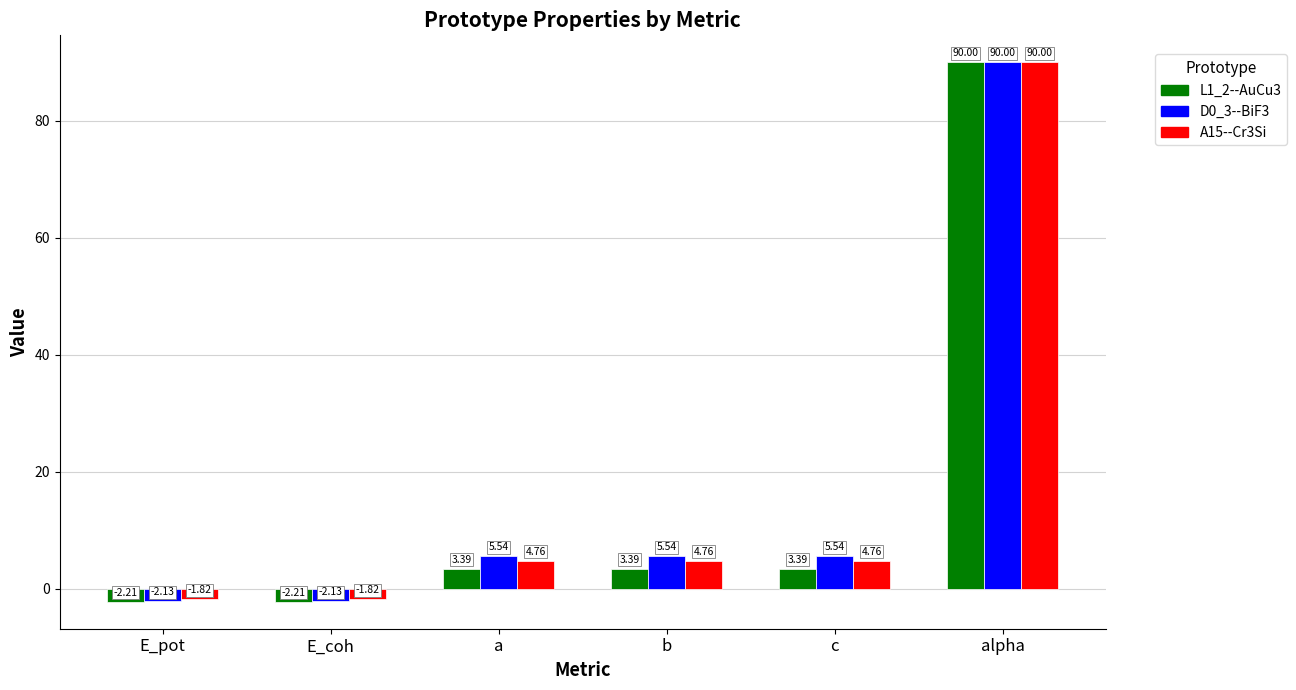

The L1_2--AuCu3 series shows 3.4 at a. True or false?

True